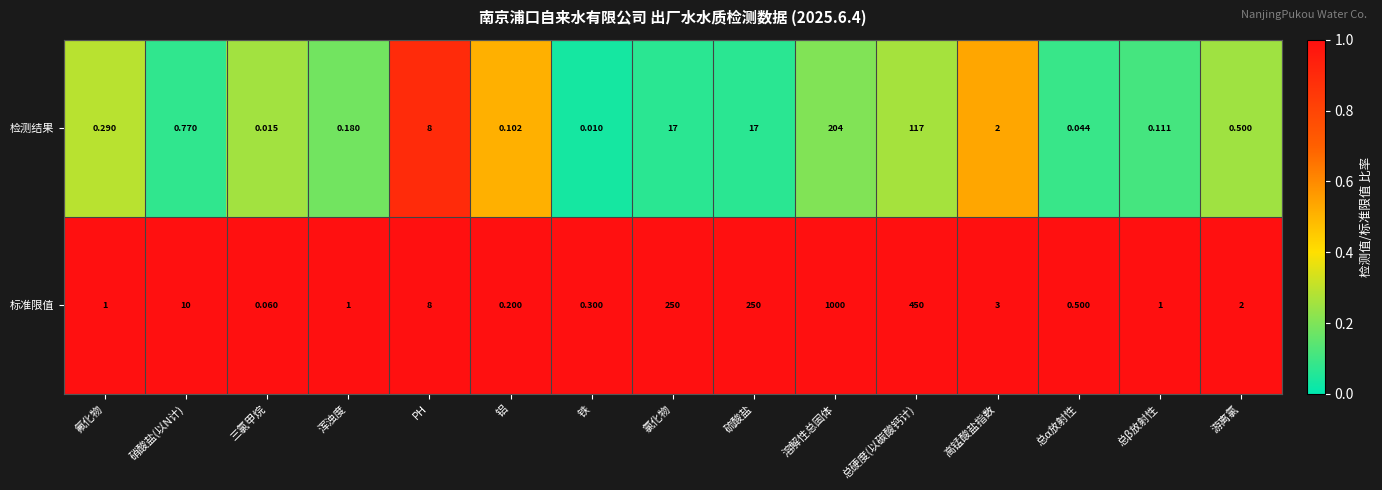

List the series in order of their overall mean, lowest first.

检测结果, 标准限值